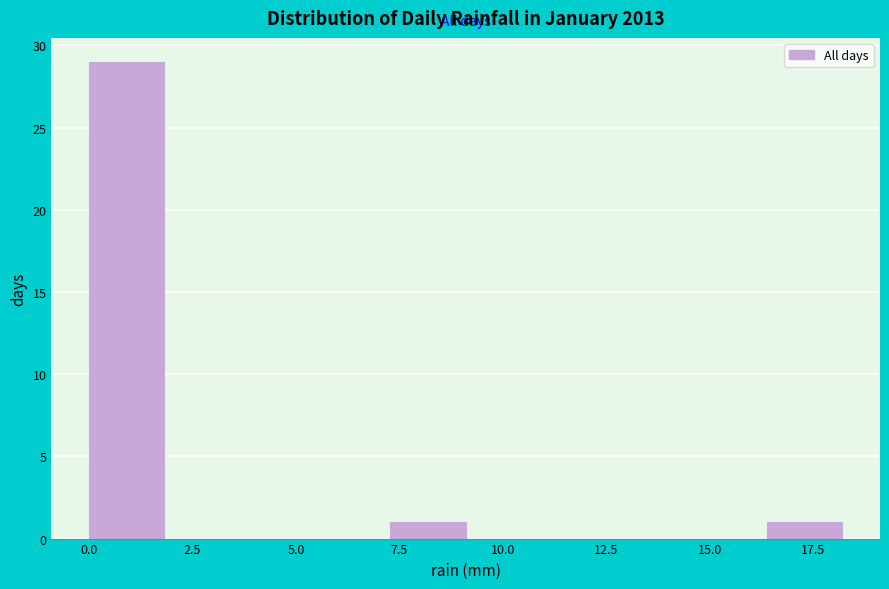

Read against the x-axis, roughly where is the centre of the tallest bar?

1.0